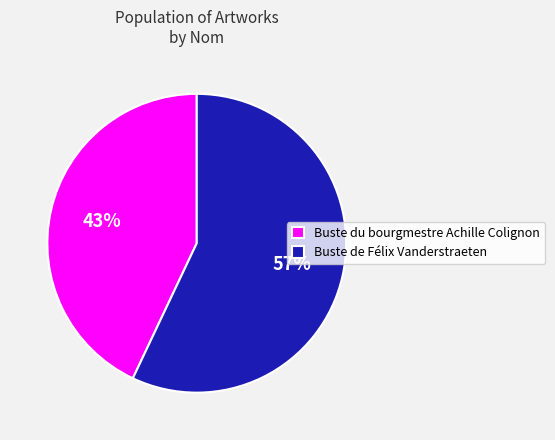

What percentage is the Buste du bourgmestre Achille Colignon slice, to the nearest percent?

43%